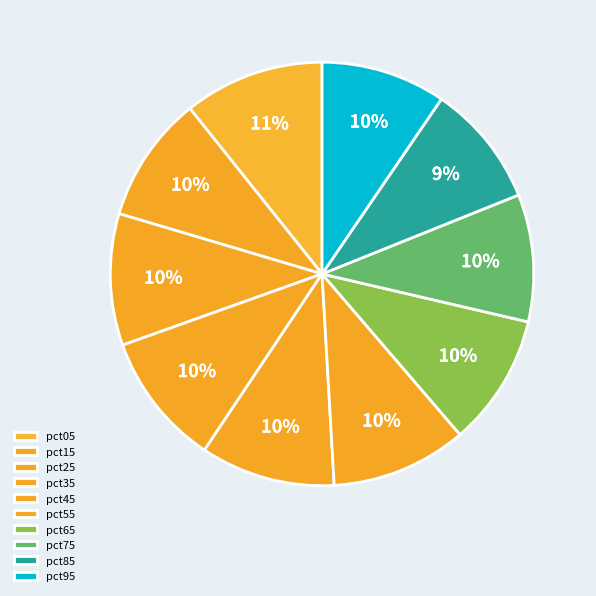

The pct45 slice represents 10% of the pie. True or false?

True